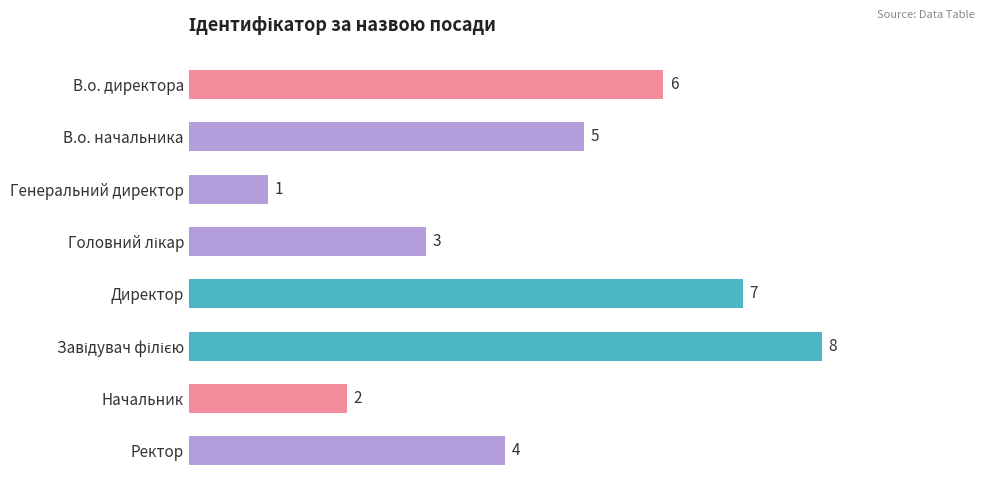

Between Генеральний директор and В.о. директора, which is larger?

В.о. директора